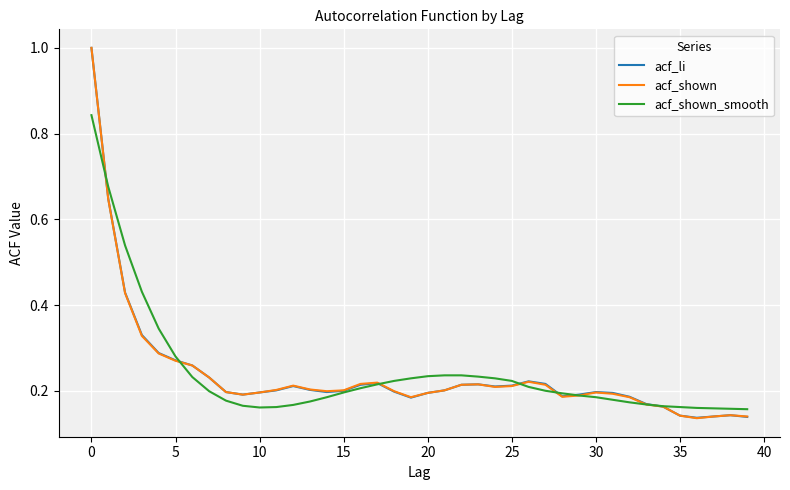

What is the highest value of the acf_li series?

1.0